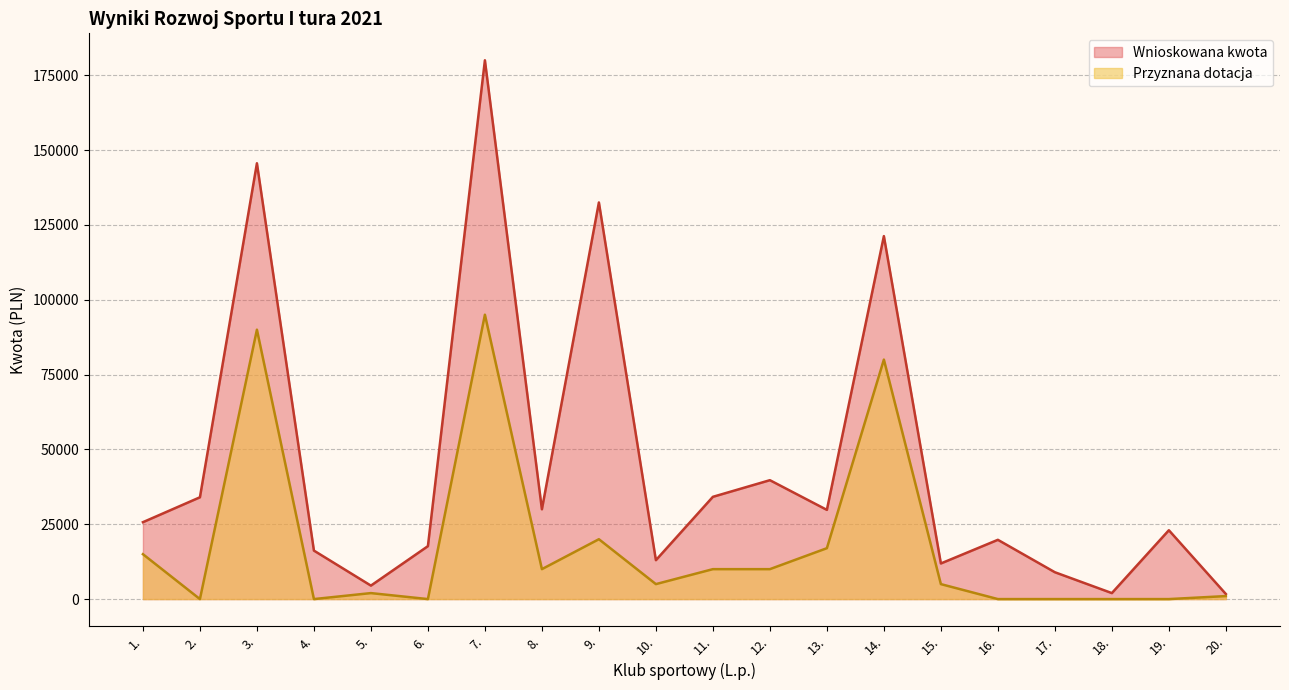

True or false: Wnioskowana kwota has more than 2 interior local peaks.

True